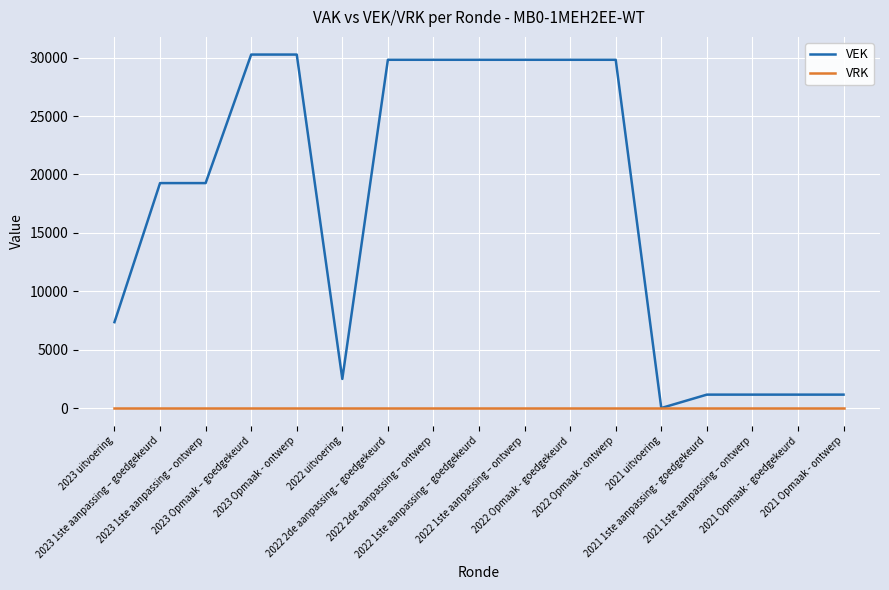

Reading right to left, transcribe all the data shown in this chart.

VEK: 1157	1157	1157	1157	10	29816	29816	29816	29816	29816	29816	2500	30262	30262	19262	19262	7360
VRK: 0	0	0	0	0	0	0	0	0	0	0	0	0	0	0	0	0